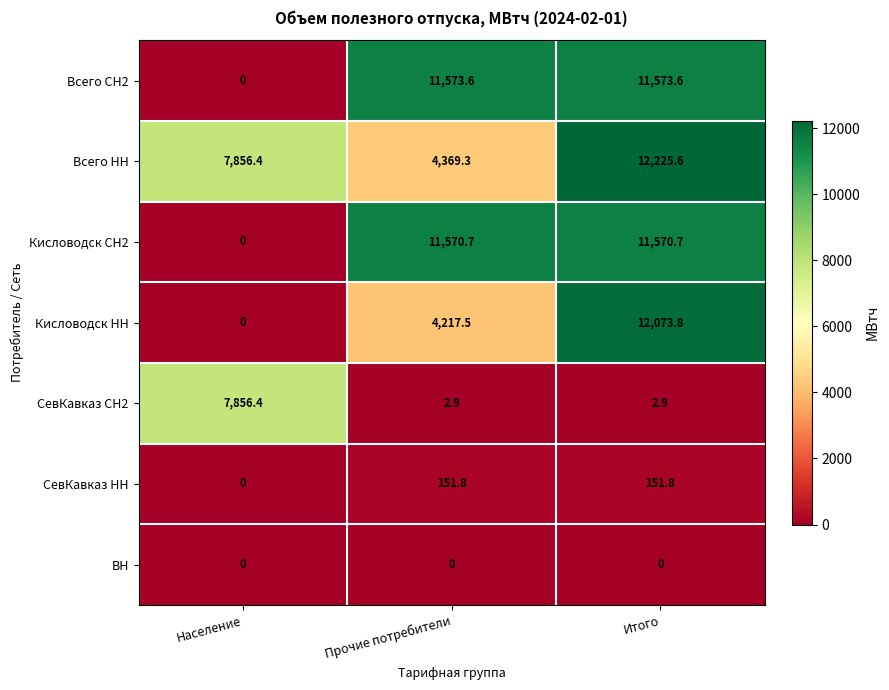

What is the total value across all series at Прочие потребители?

31885.8